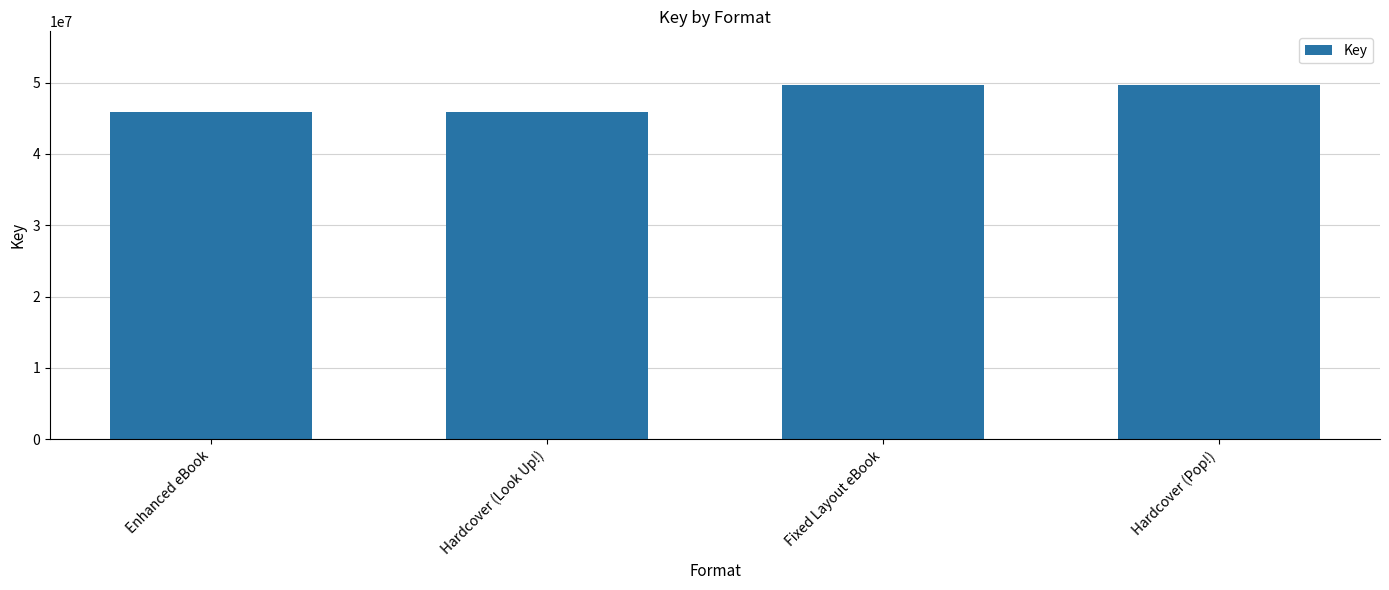

Between Hardcover (Look Up!) and Fixed Layout eBook, which is larger?

Fixed Layout eBook